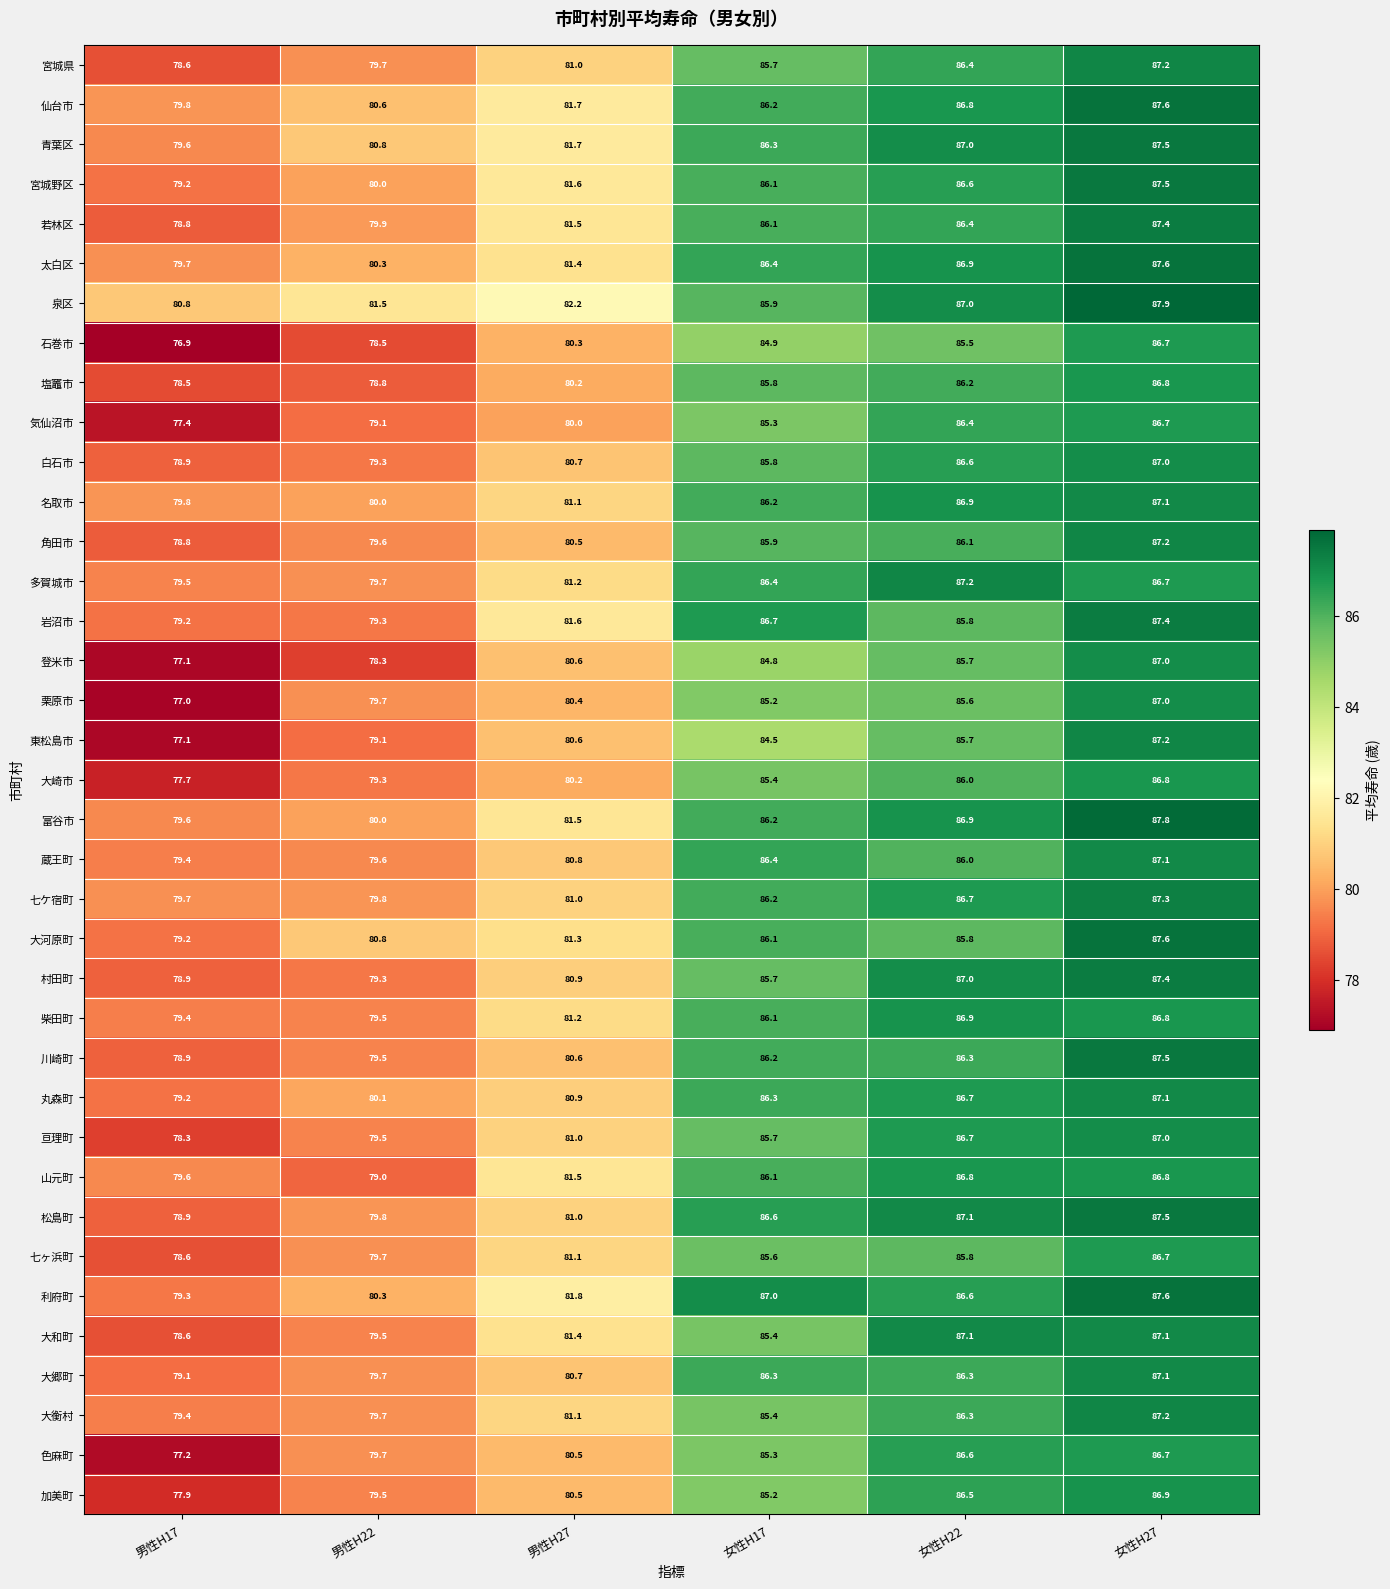

What is the lowest value of the 七ケ宿町 series?

79.7